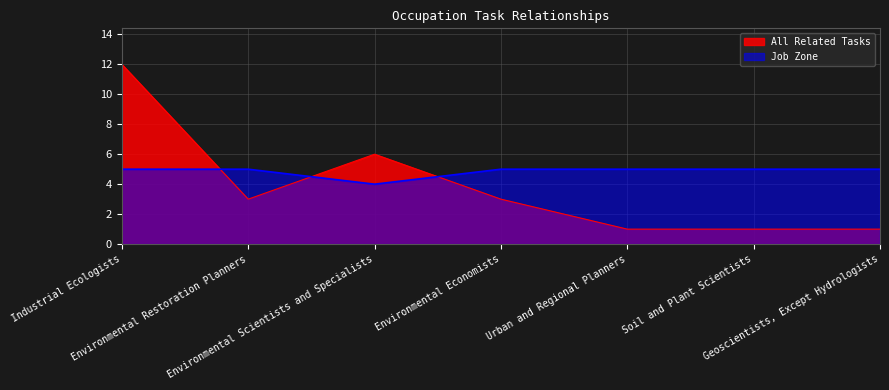

True or false: Job Zone has more than 0 interior local peaks.

False